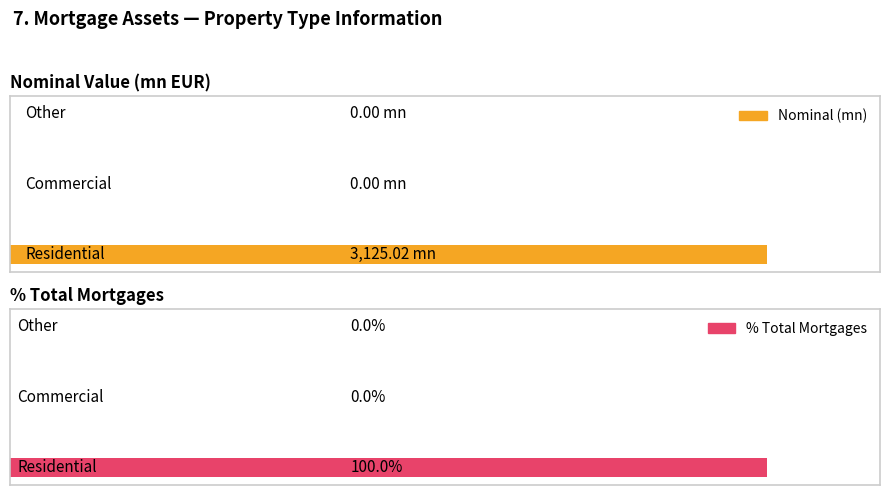

List the series in order of their peak value, lowest first.

% Total Mortgages, Nominal (mn)